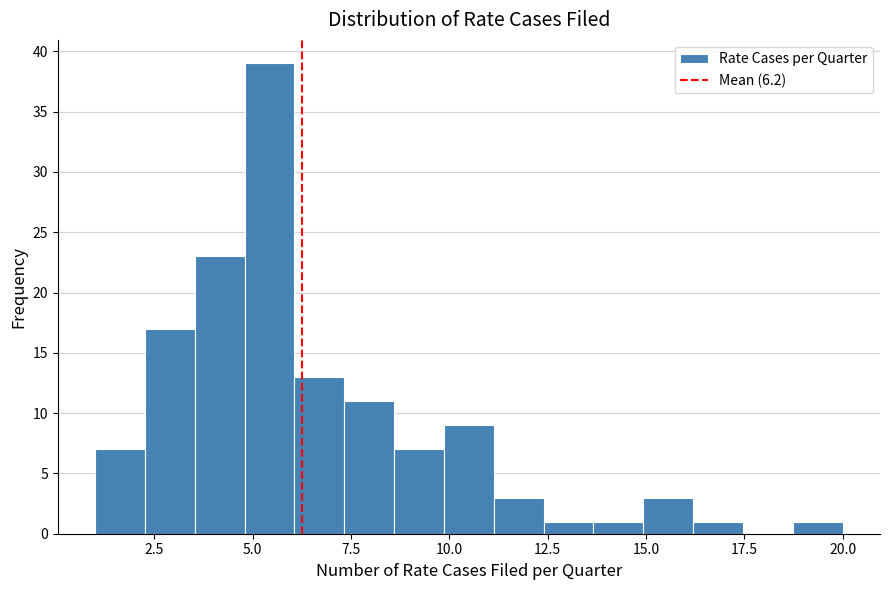

Read against the x-axis, roughly where is the centre of the tallest bar?

5.5